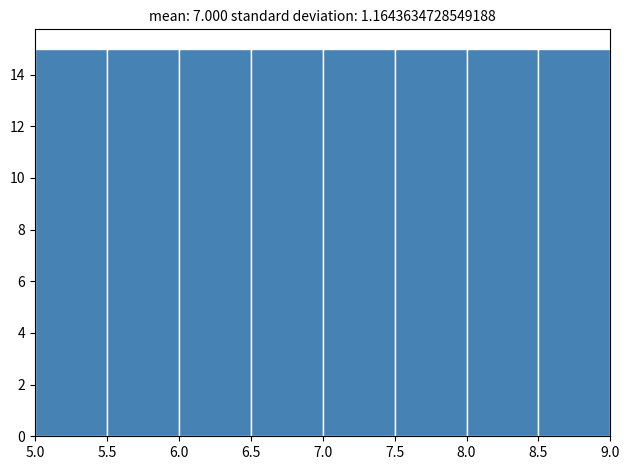

Reading left to right, transcribe this chart: for each bar, give the range it covers on the x-axis and its height. The values are not printed on the chart, so give them approximately, as read against the axis.

5.0 to 5.5: 15
5.5 to 6.0: 15
6.0 to 6.5: 15
6.5 to 7.0: 15
7.0 to 7.5: 15
7.5 to 8.0: 15
8.0 to 8.5: 15
8.5 to 9.0: 15